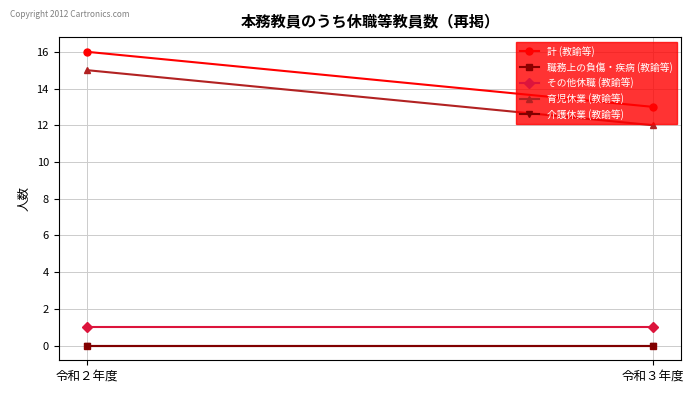

List the series in order of their peak value, lowest first.

職務上の負傷・疾病 (教諭等), 介護休業 (教諭等), その他休職 (教諭等), 育児休業 (教諭等), 計 (教諭等)